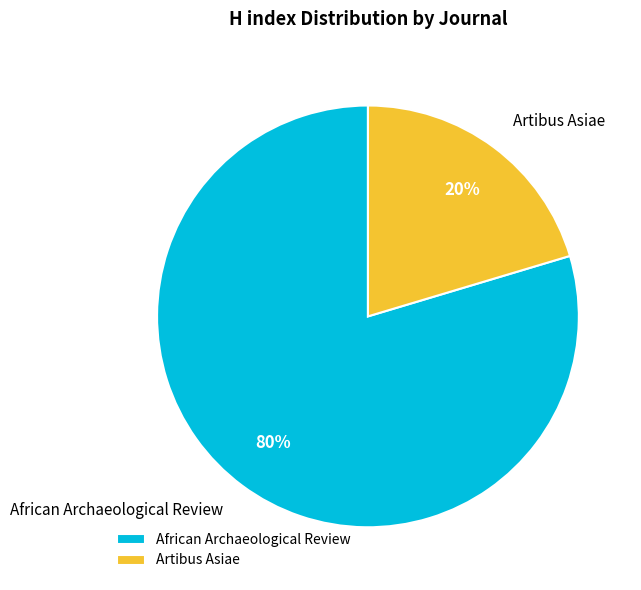

Rank the categories by value from lowest to highest.

Artibus Asiae, African Archaeological Review